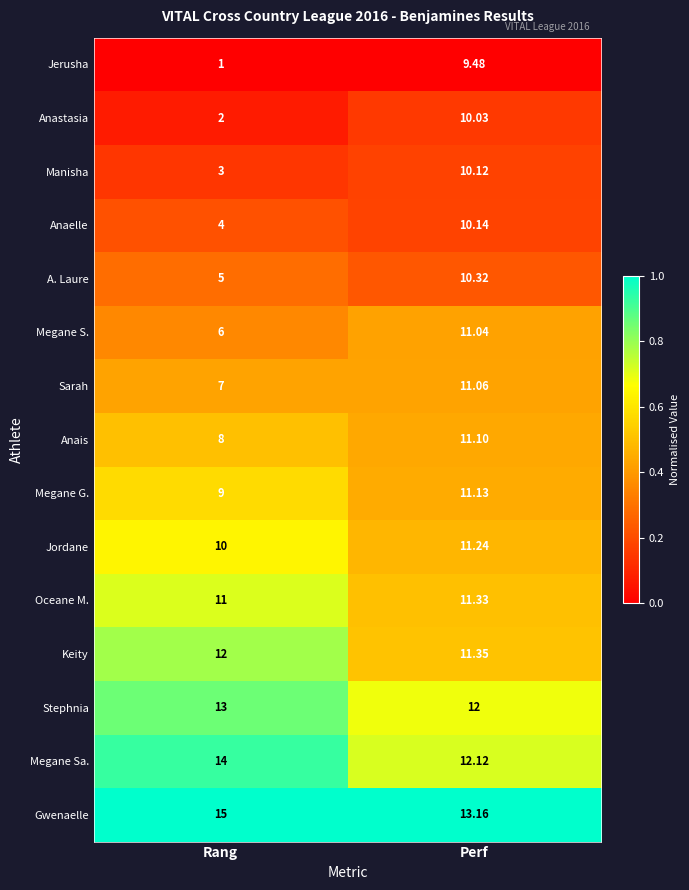

Which label corresponds to the smallest value in the chart?

Rang